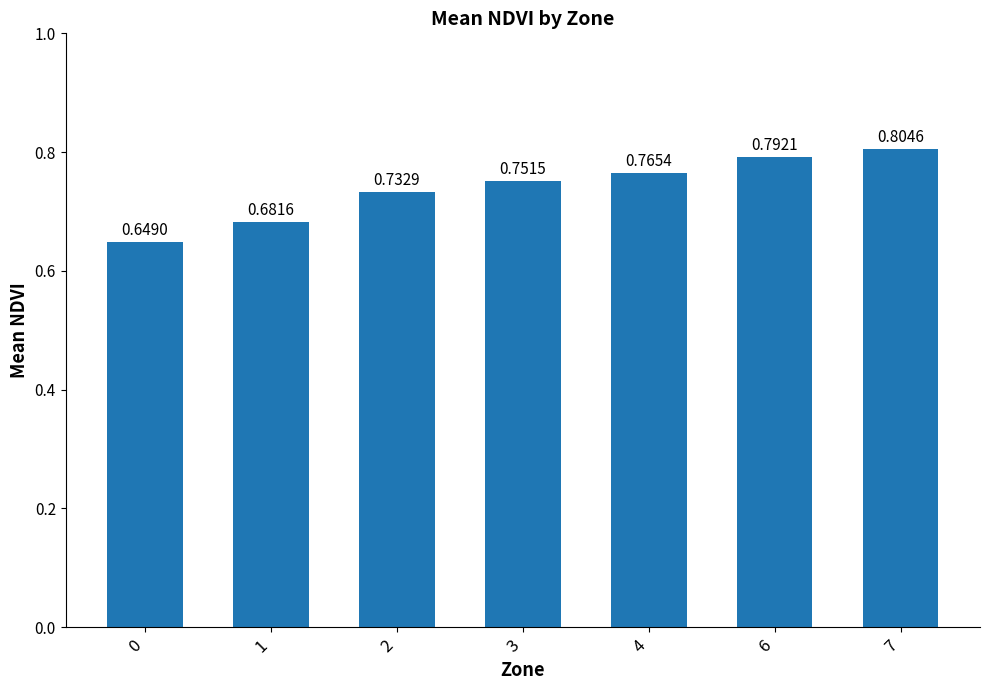

What is the sum of all values?

5.2